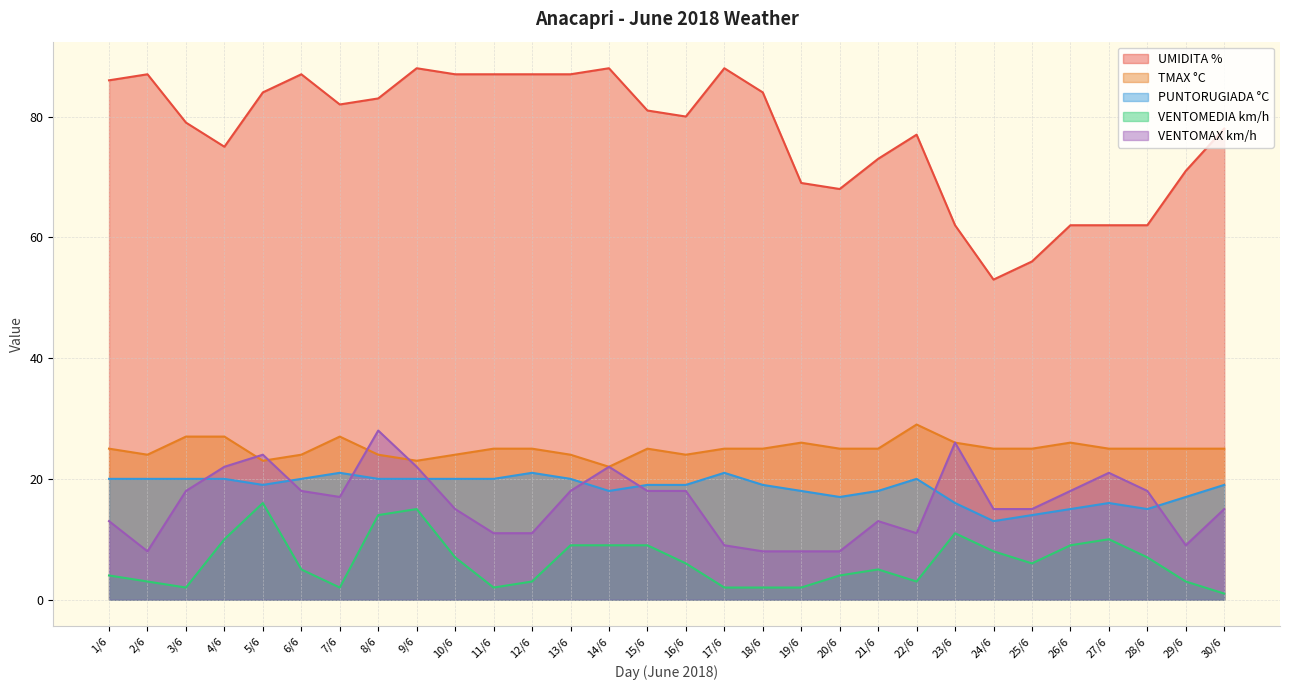

What is the sum of the VENTOMAX km/h values at 7/6 and 26/6?

35